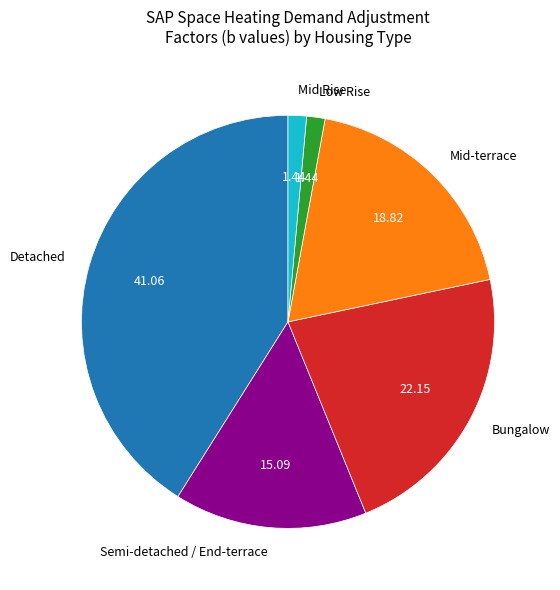

Between Detached and Semi-detached / End-terrace, which is larger?

Detached